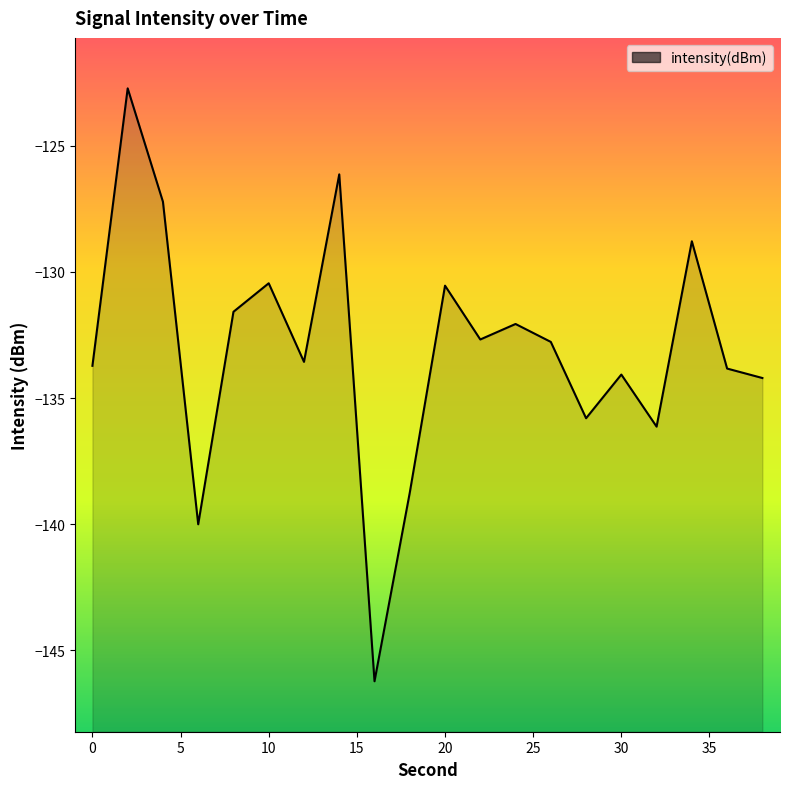

What is the smallest value displayed?

-146.2